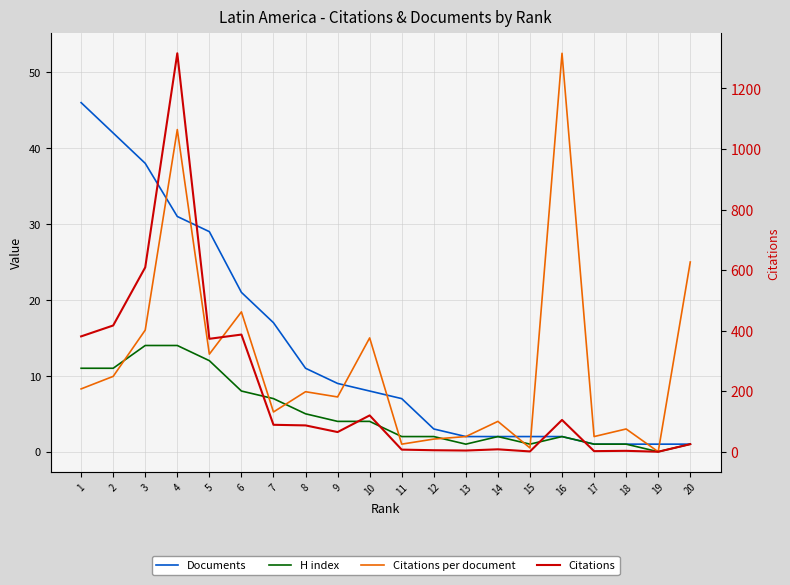

How many values in the H index series are below 4?

10